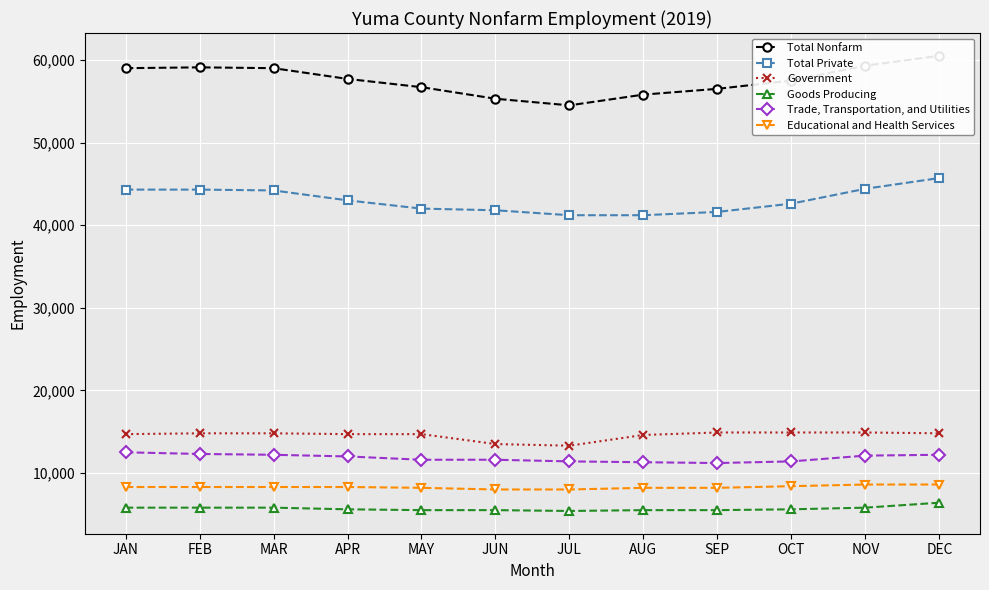

Is it true that Goods Producing equals 9817 at DEC?

False